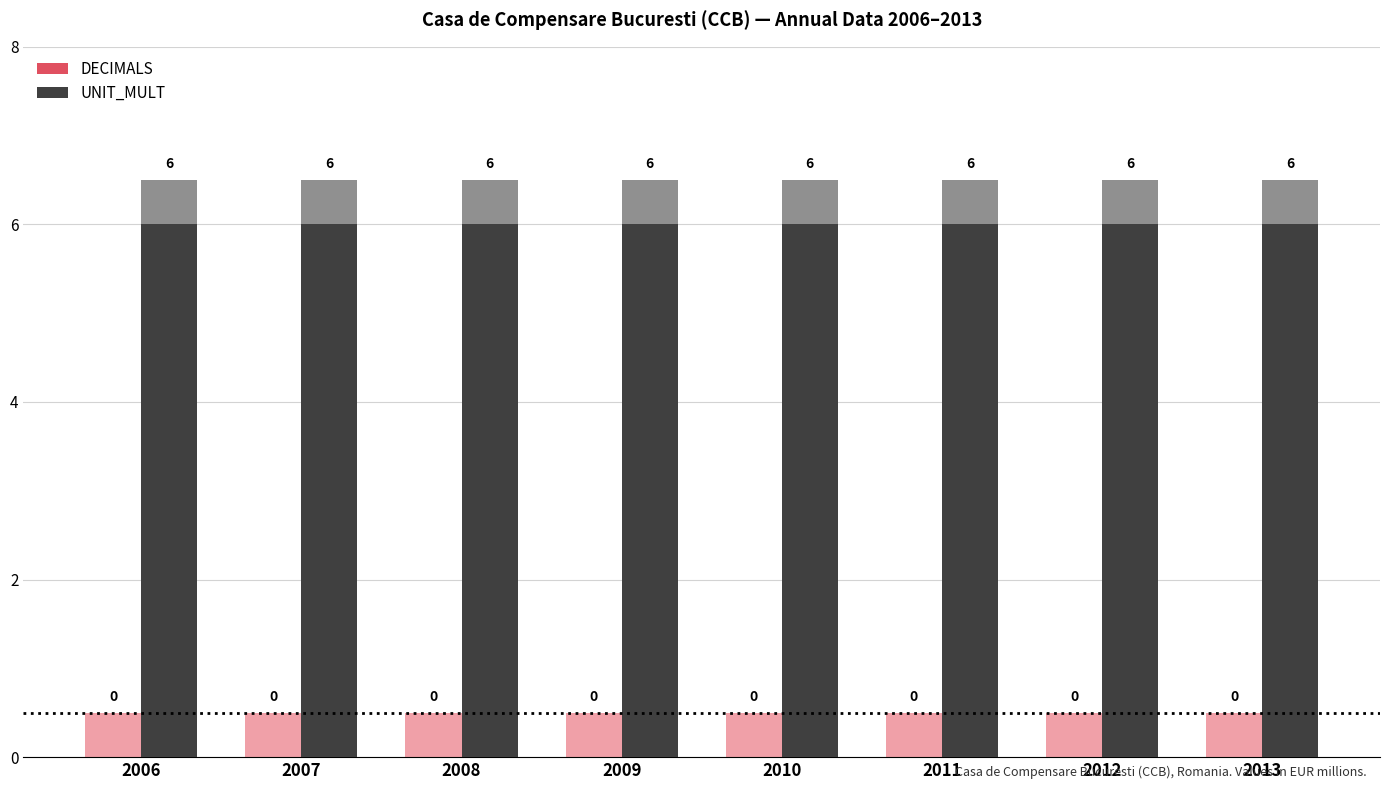

The value of DECIMALS at 2006 is 0. True or false?

True